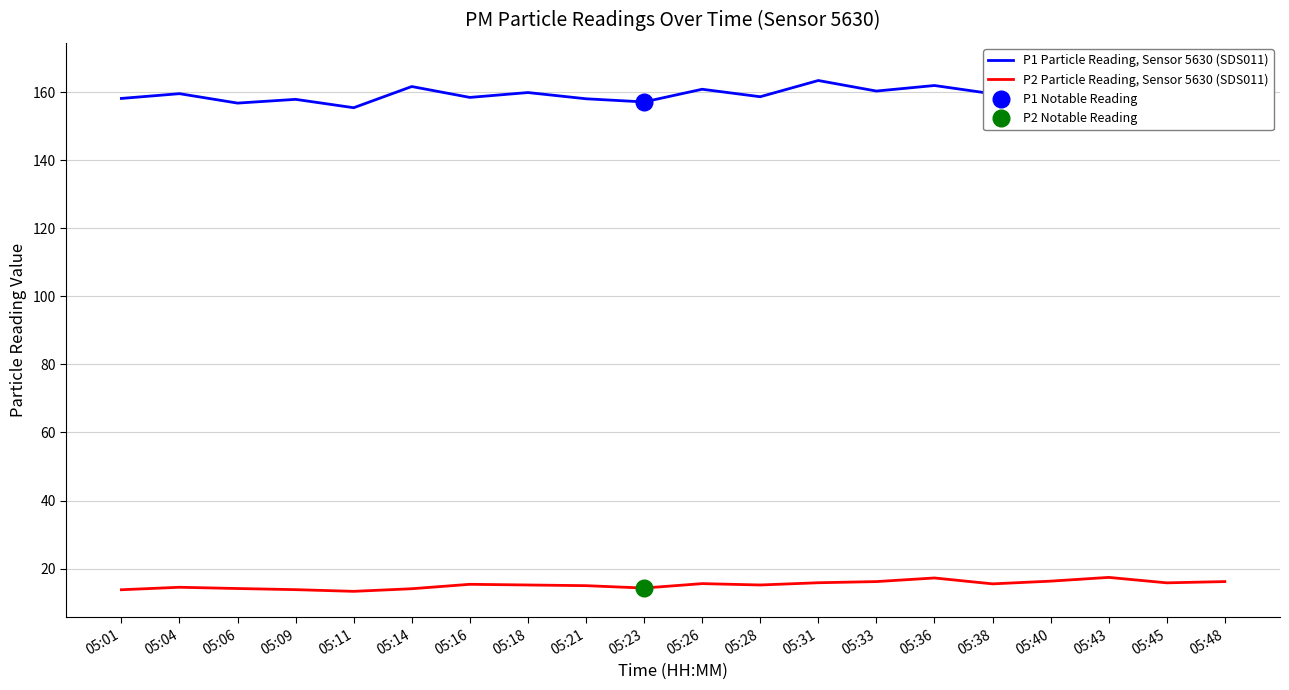

Where is the first local maximum for P2 Particle Reading, Sensor 5630 (SDS011)?

05:04